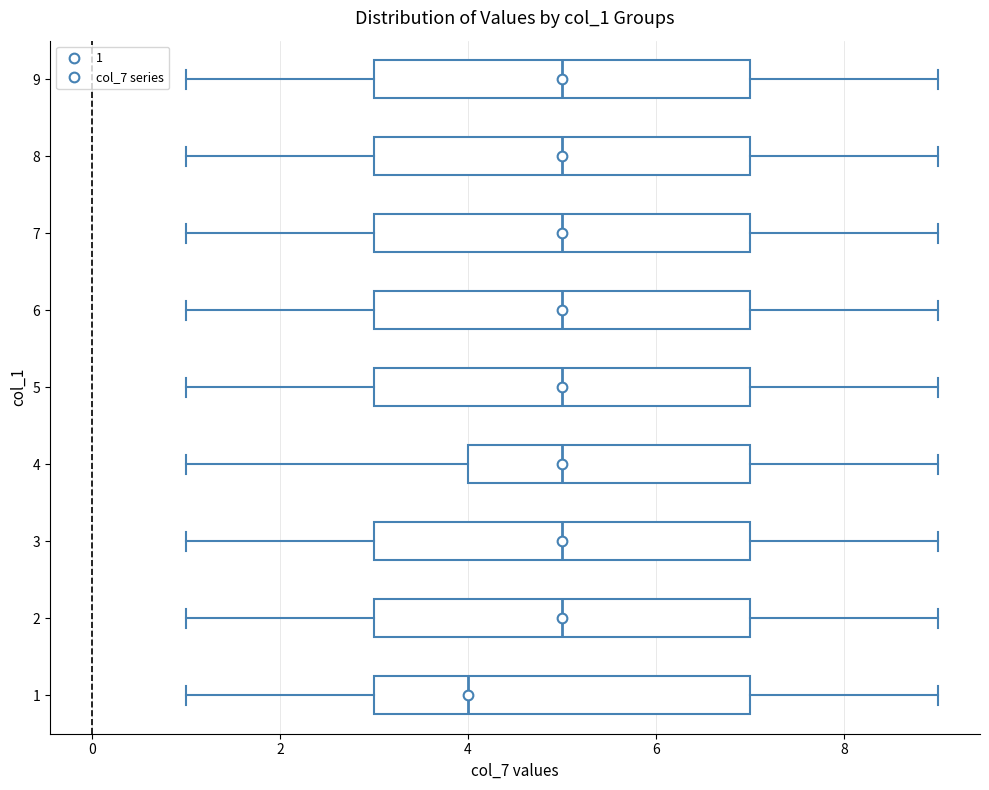

Reading bottom to top, read every box against the x-axis: the position of its median line, the range the box covers, and the ends of its whiskers. The values are not printed on the chart, so give them approximately, as read against the axis.

1: median 4, box 3 to 7, whiskers 1 to 9
2: median 5, box 3 to 7, whiskers 1 to 9
3: median 5, box 3 to 7, whiskers 1 to 9
4: median 5, box 4 to 7, whiskers 1 to 9
5: median 5, box 3 to 7, whiskers 1 to 9
6: median 5, box 3 to 7, whiskers 1 to 9
7: median 5, box 3 to 7, whiskers 1 to 9
8: median 5, box 3 to 7, whiskers 1 to 9
9: median 5, box 3 to 7, whiskers 1 to 9